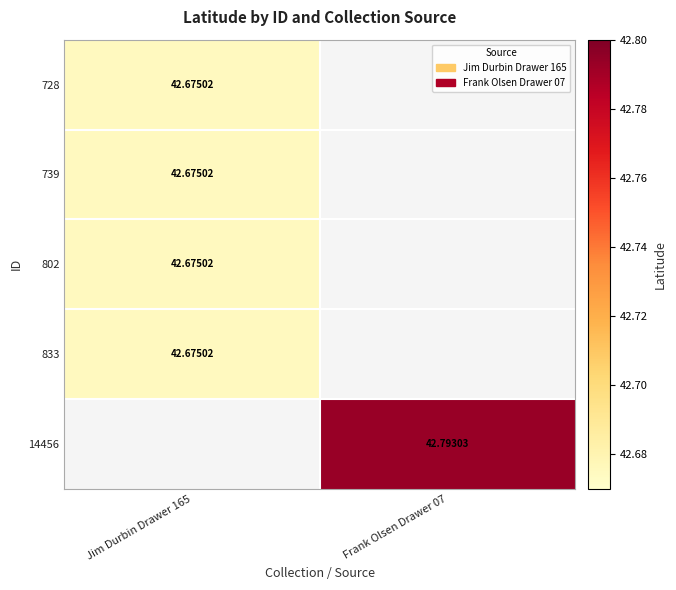

At which label does 833 reach its minimum?

Jim Durbin Drawer 165